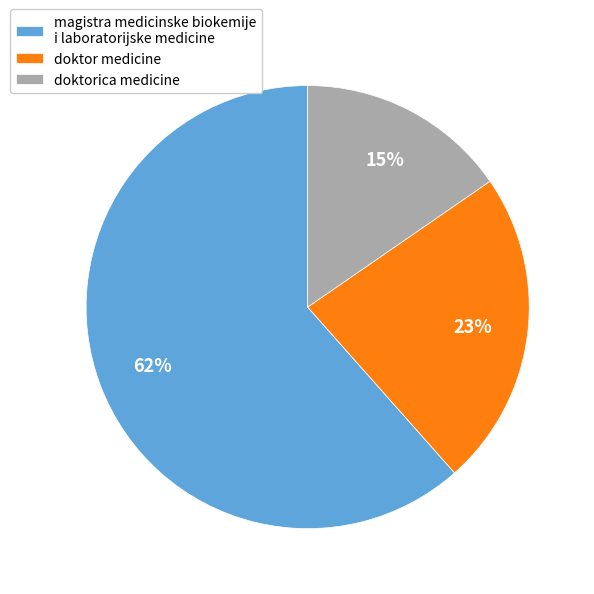

To the nearest percent, what is the combined percentage of doktor medicine and doktorica medicine?

38%